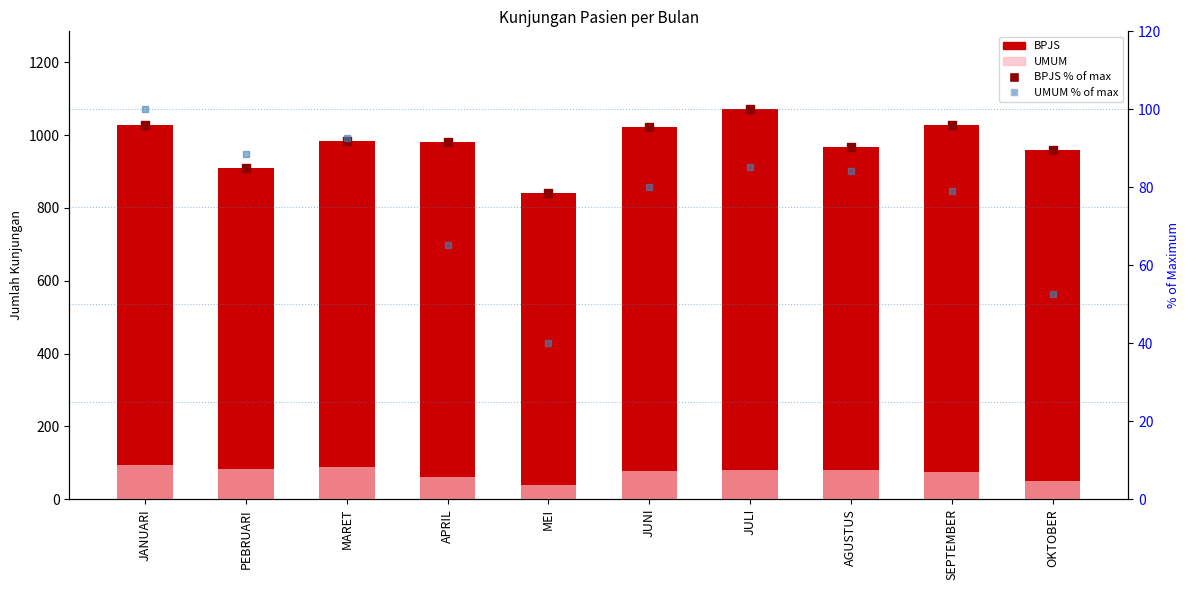

What is the total value across all series at PEBRUARI?

1166.3